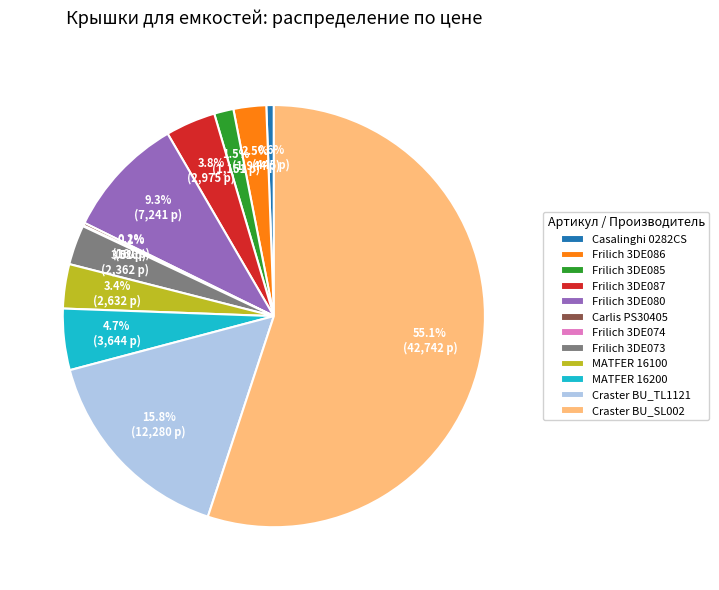

Does Craster BU_SL002 represent more than half of the total?

Yes